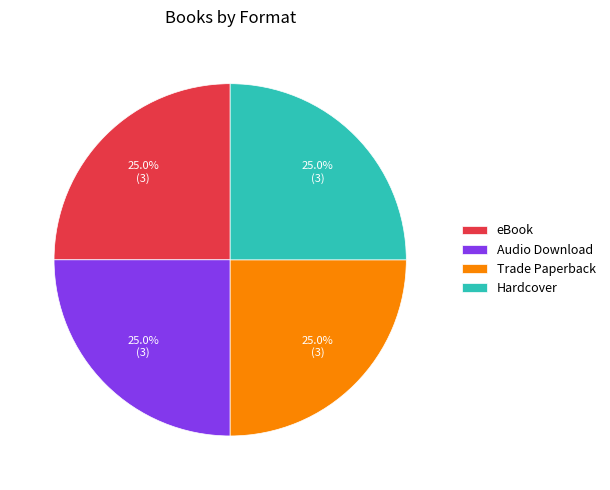

Is there any slice that represents more than half of the pie?

No